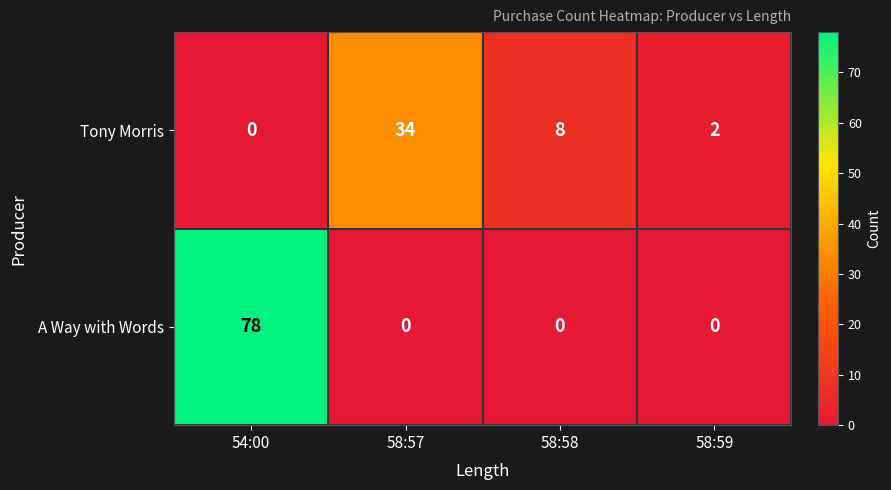

List the series in order of their peak value, lowest first.

Tony Morris, A Way with Words